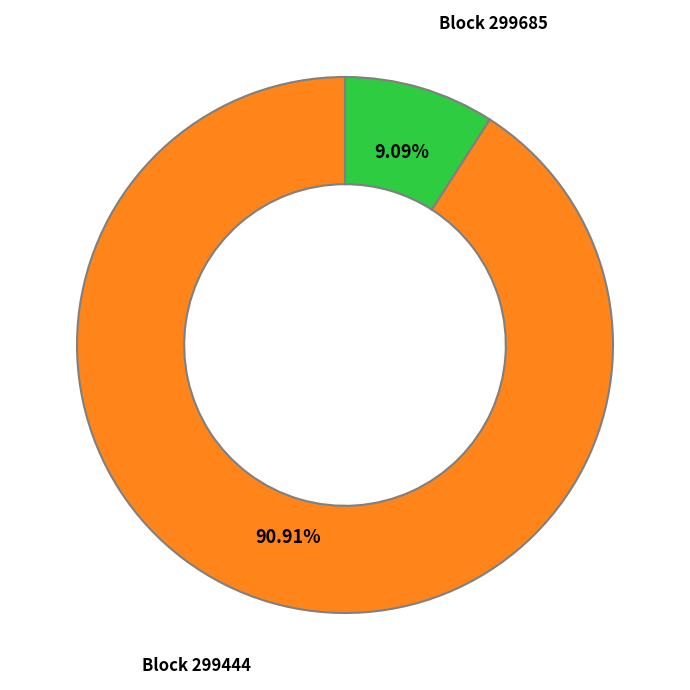

Does any single category account for the majority?

Yes